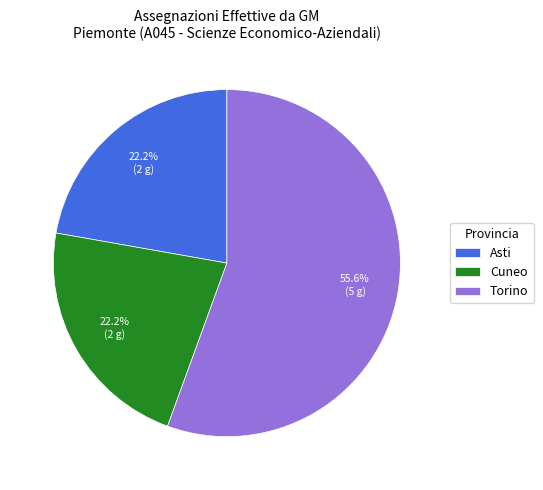

What is the ratio of the value at Cuneo to the value at Asti?

1.0